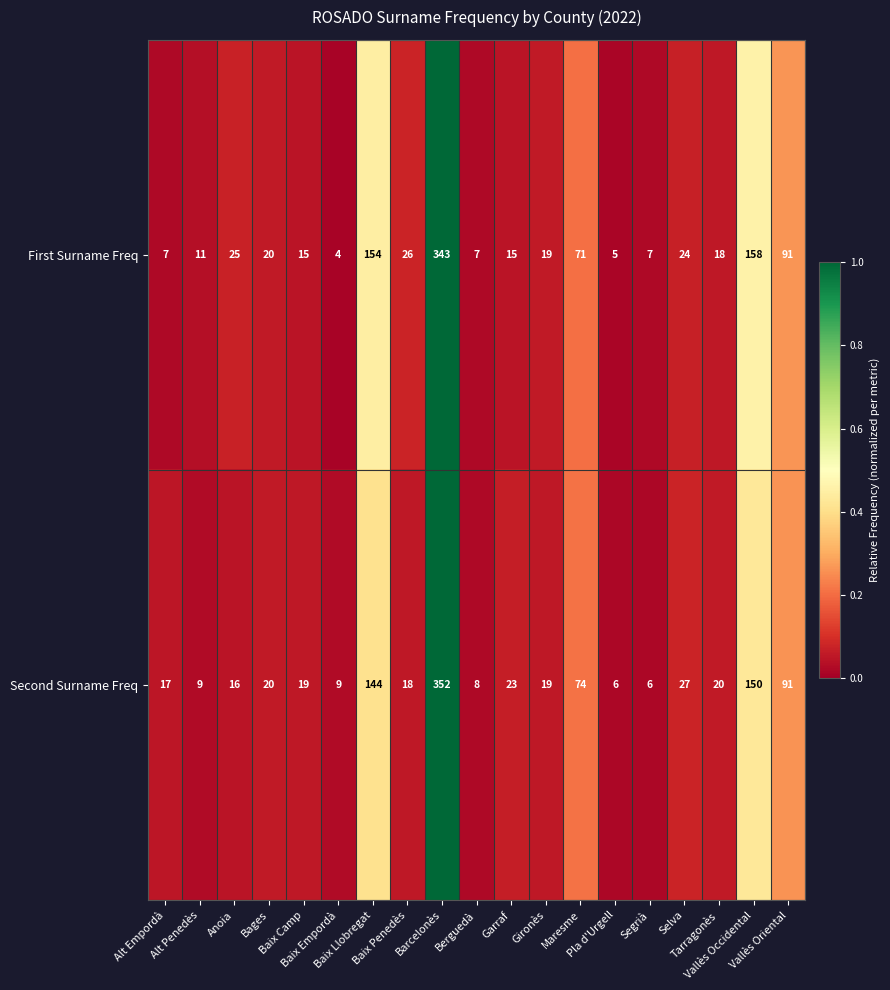

Rank the series by their average value, from lowest to highest.

First Surname Freq, Second Surname Freq